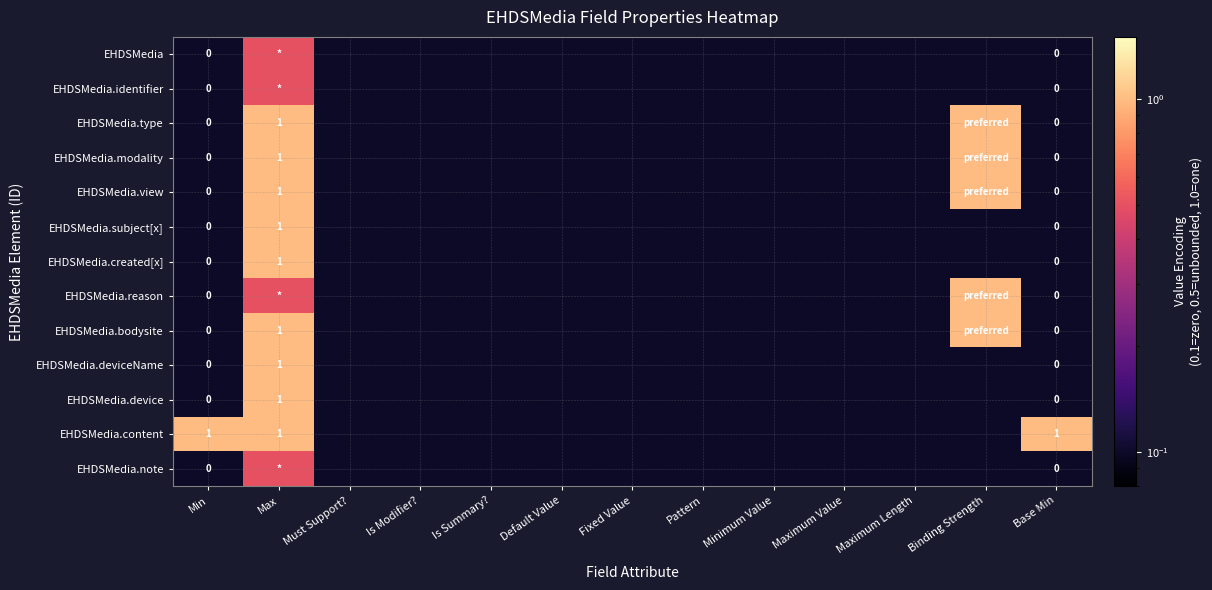

Count the number of data series in this chart.

13